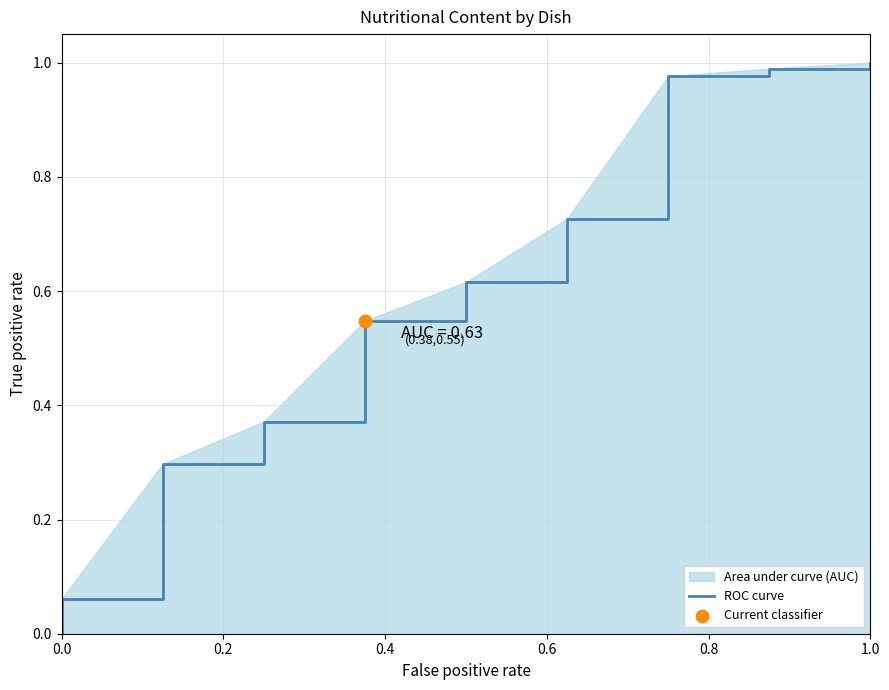

What is the change in value from 0.4 to 10?

+0.7